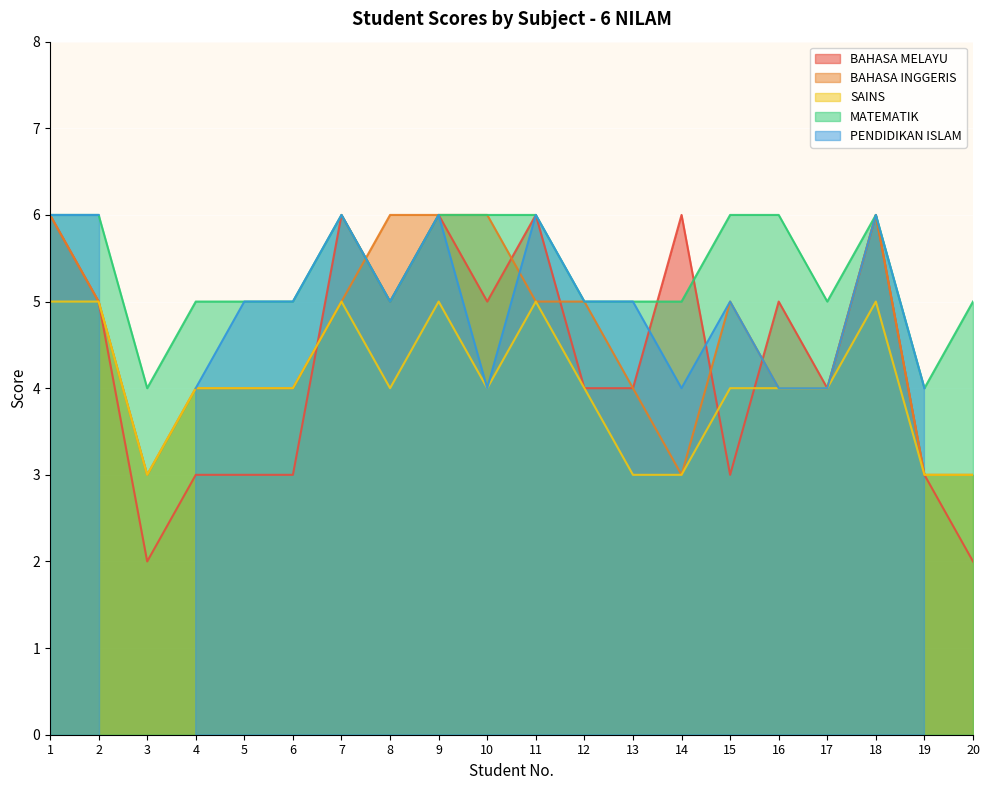

At which category does MATEMATIK reach its first local peak?

7